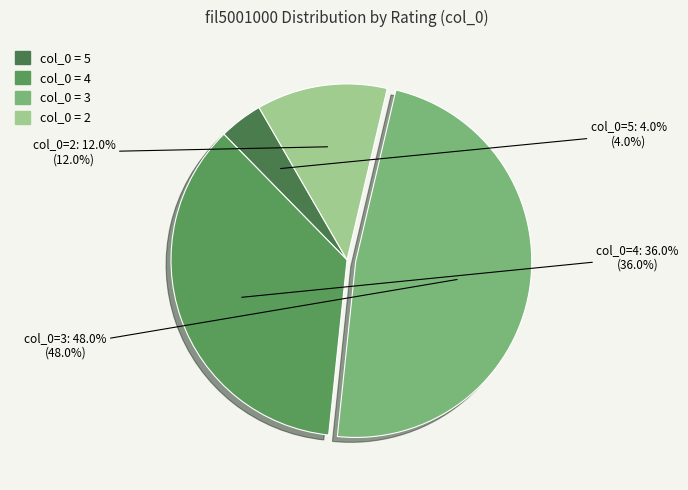

How many segments does this pie chart have?

4